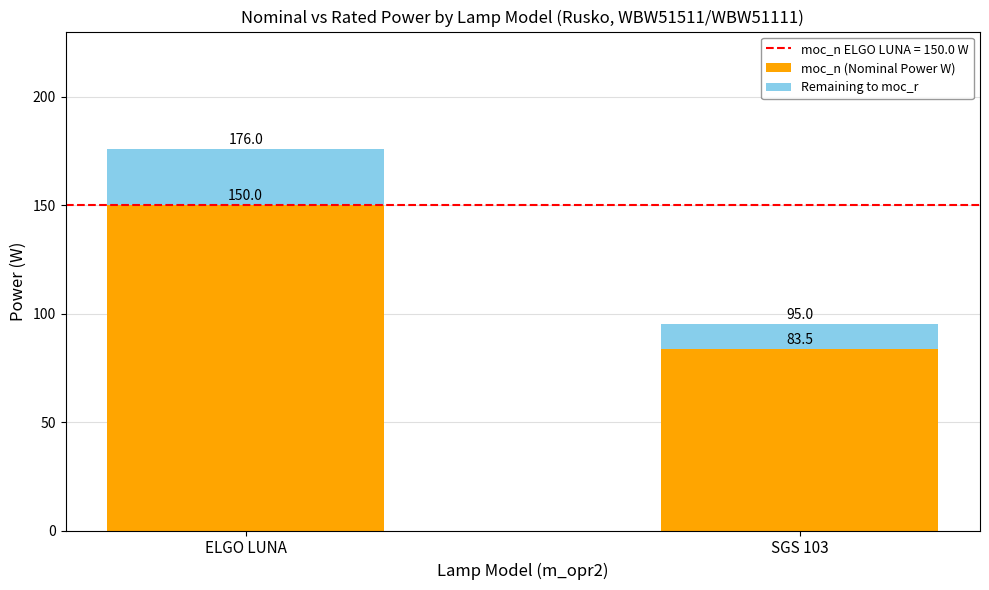

What is the sum of the moc_n (Nominal Power W) values at SGS 103 and ELGO LUNA?

233.5